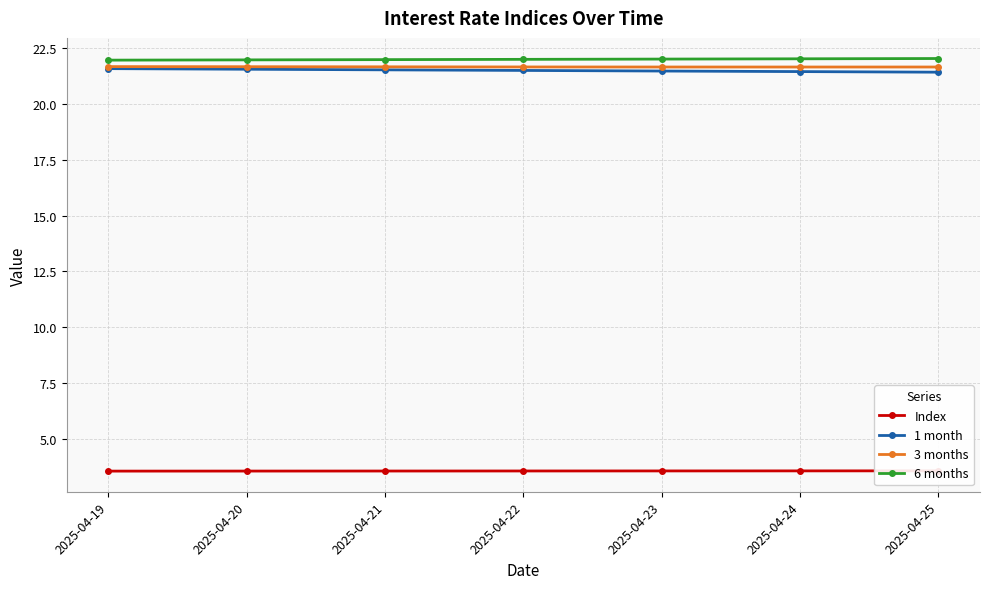

At 2025-04-21, list the series in order from largest to smallest.

6 months, 3 months, 1 month, Index